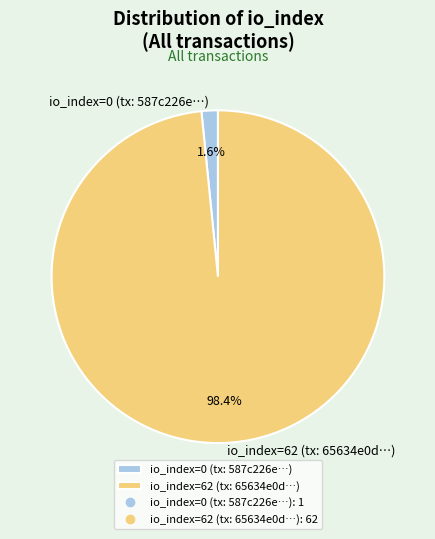

What percentage is the io_index=62 slice, to the nearest percent?

98%